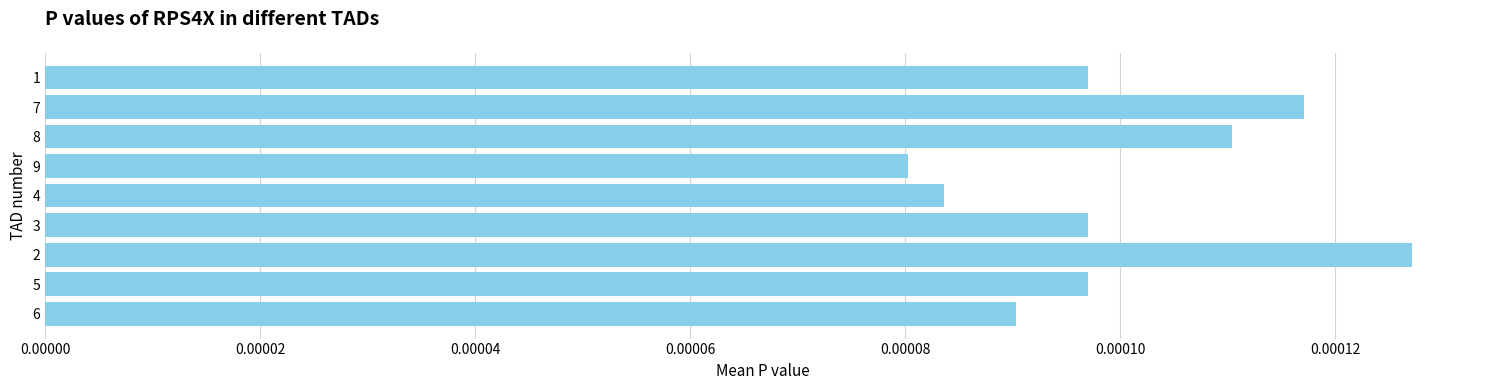

At which category does the chart reach its minimum across all series?

9